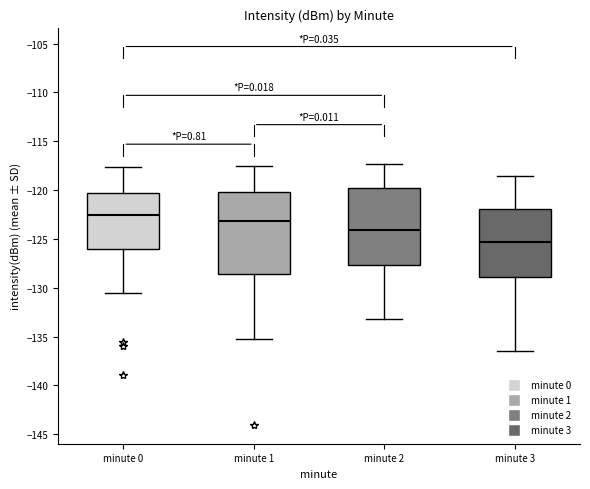

Reading left to right, read every box against the y-axis: the position of its median line, the range the box covers, and the ends of its whiskers. The values are not printed on the chart, so give them approximately, as read against the axis.

minute 0: median -122.5, box -126.0 to -120.5, whiskers -130.5 to -117.5
minute 1: median -123.0, box -128.5 to -120.0, whiskers -135.0 to -117.5
minute 2: median -124.0, box -127.5 to -119.5, whiskers -133.0 to -117.5
minute 3: median -125.5, box -129.0 to -122.0, whiskers -136.5 to -118.5